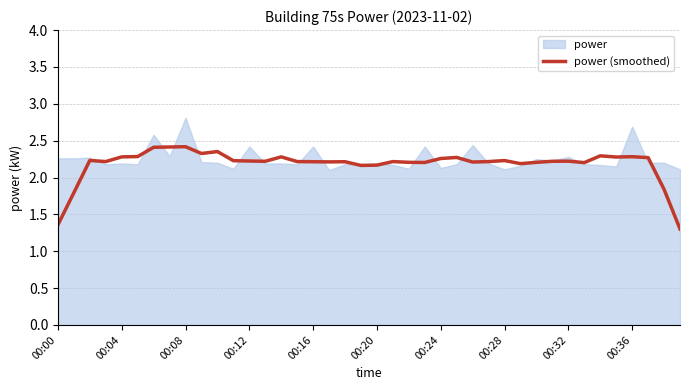

What is the difference between the maximum and minimum values?

1.1